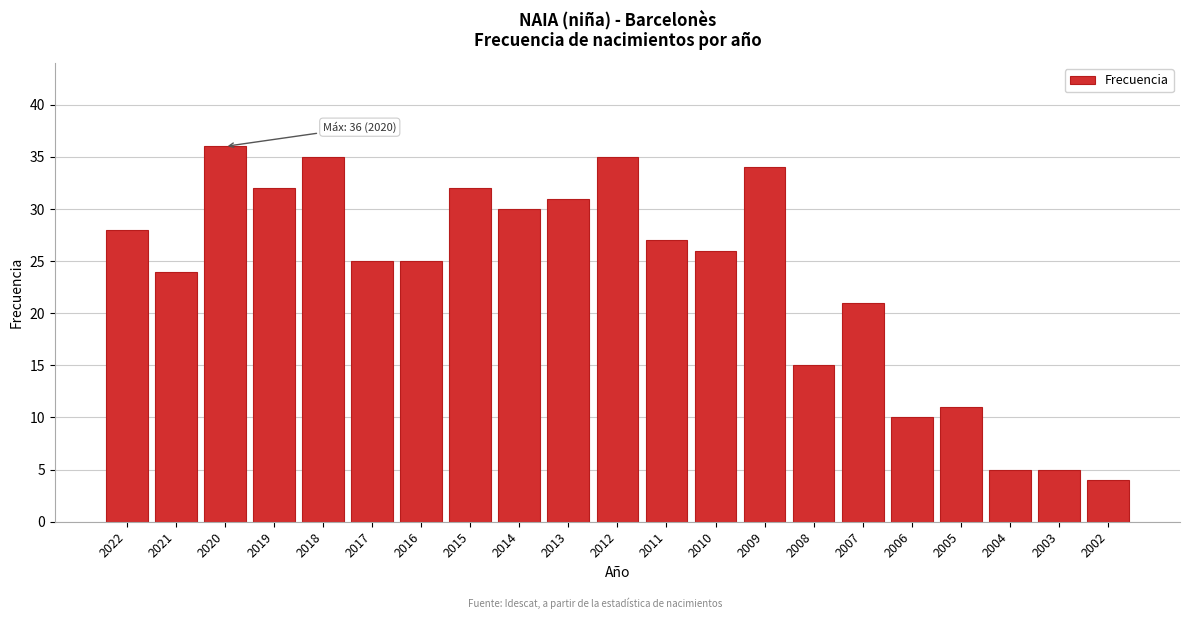

Reading left to right, what are all the values shown in this chart?

2022=28	2021=24	2020=36	2019=32	2018=35	2017=25	2016=25	2015=32	2014=30	2013=31	2012=35	2011=27	2010=26	2009=34	2008=15	2007=21	2006=10	2005=11	2004=5	2003=5	2002=4